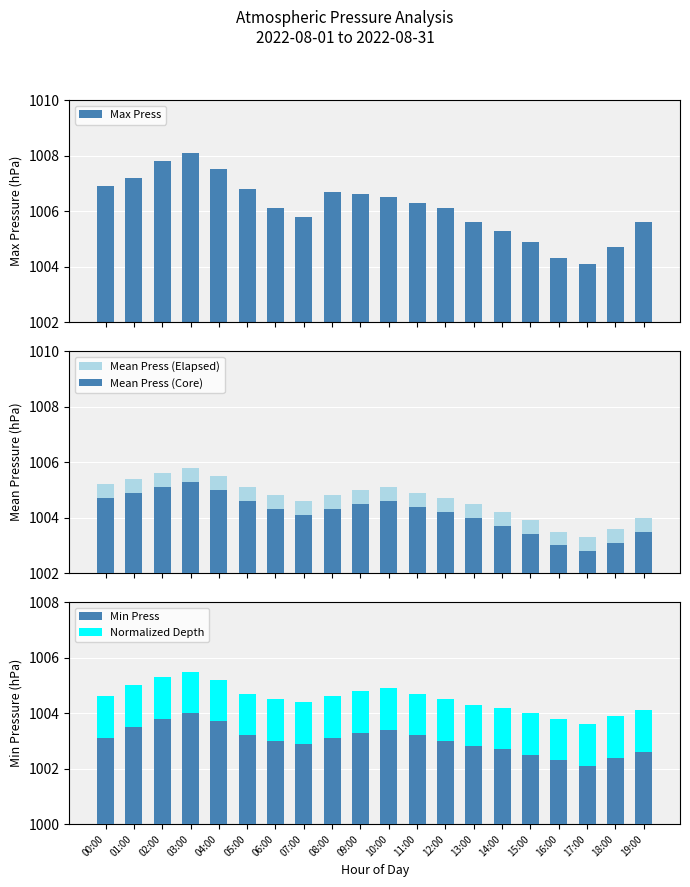

What is the difference between the second highest and second lowest values in the Min Press series?

1.5